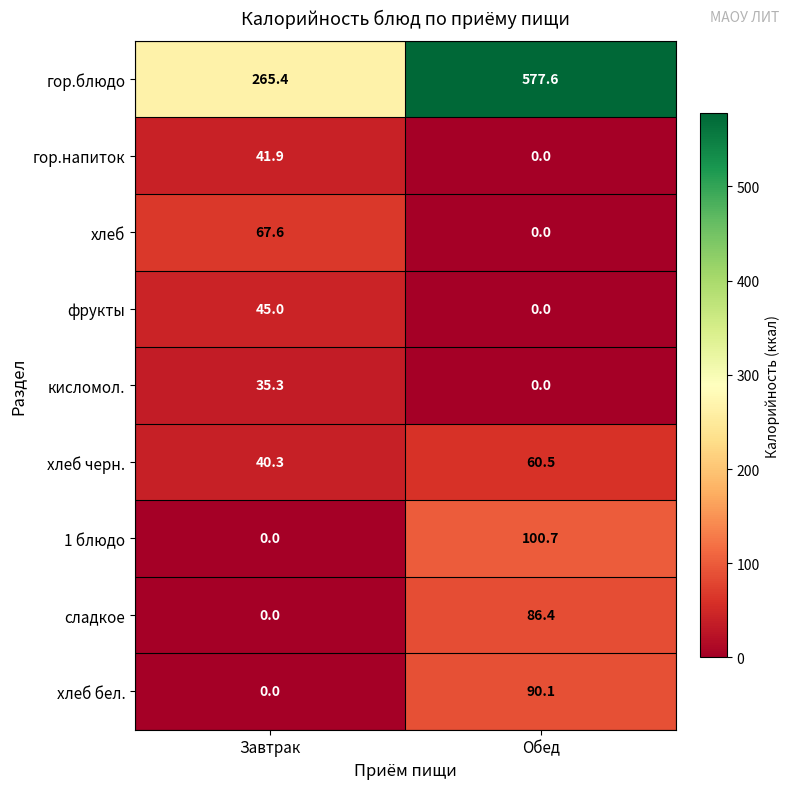

What is the difference between the хлеб бел. values at Обед and Завтрак?

90.1